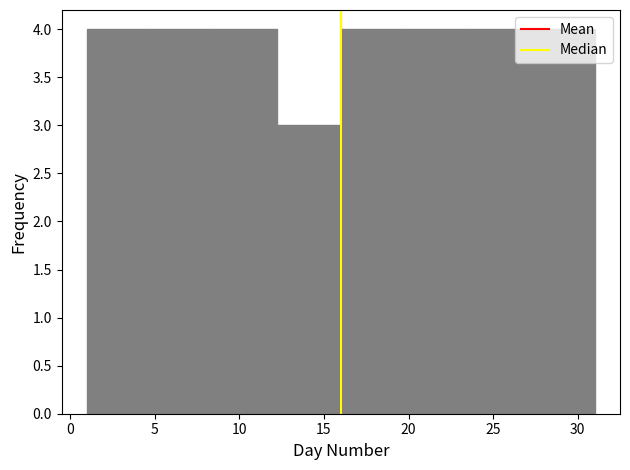

Reading left to right, list every bar in this chart as the range it spans on the x-axis followed by its height. Neither the bar edges nor the heights are printed on the chart, so give them approximately, as read against the axes.

1.00 to 4.75: 4
4.75 to 8.50: 4
8.50 to 12.25: 4
12.25 to 16.00: 3
16.00 to 19.75: 4
19.75 to 23.50: 4
23.50 to 27.25: 4
27.25 to 31.00: 4